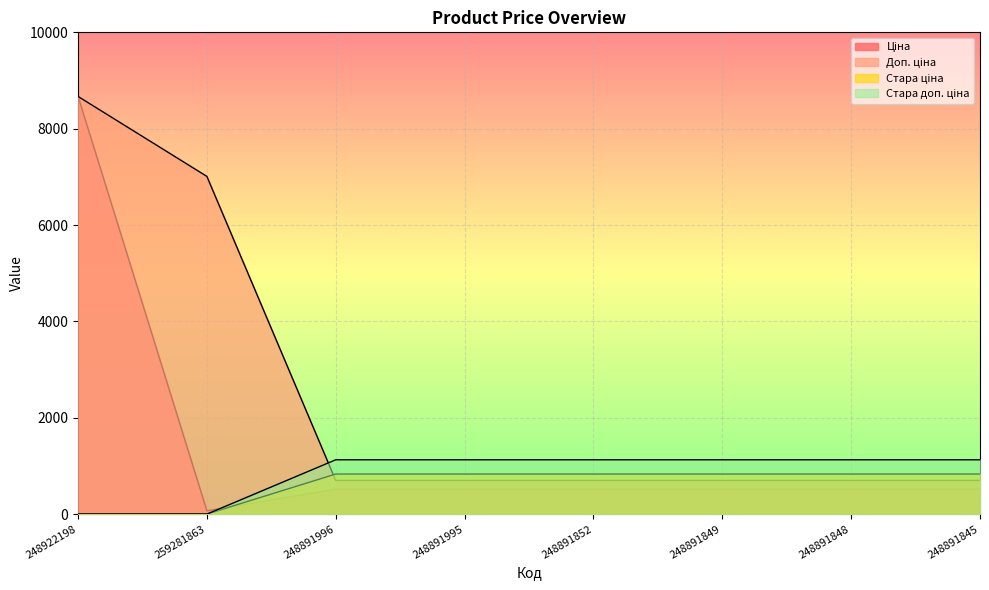

Reading right to left, list all the values displayed in this chart.

Ціна: 248891845=515.8	248891848=515.8	248891849=515.8	248891852=515.8	248891995=515.8	248891996=515.8	259281863=70.1	248922198=8669.7
Доп. ціна: 248891845=699.0	248891848=699.0	248891849=699.0	248891852=699.0	248891995=699.0	248891996=699.0	259281863=7010.0	248922198=8669.7
Стара ціна: 248891845=832.4	248891848=832.4	248891849=832.4	248891852=832.4	248891995=832.4	248891996=832.4	259281863=0.0	248922198=0.0
Стара доп. ціна: 248891845=1128.0	248891848=1128.0	248891849=1128.0	248891852=1128.0	248891995=1128.0	248891996=1128.0	259281863=0.0	248922198=0.0